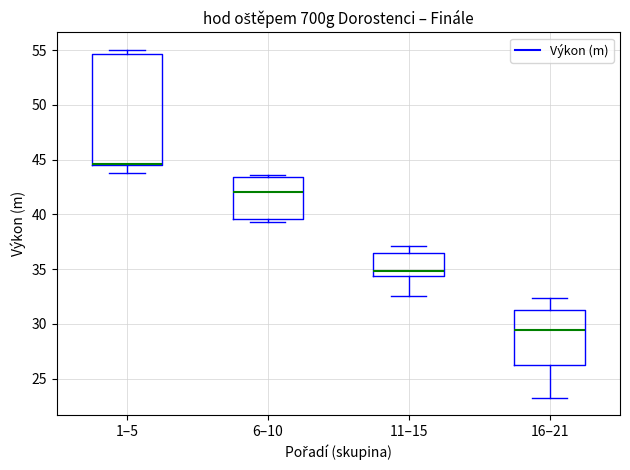

Where is the lower edge of the box for 11–15 on the y-axis? The values are not printed on the chart, so give them approximately, as read against the axis.

34.5